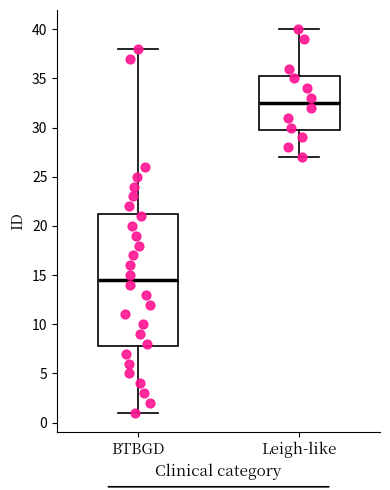

Which box has the lowest median line?

BTBGD